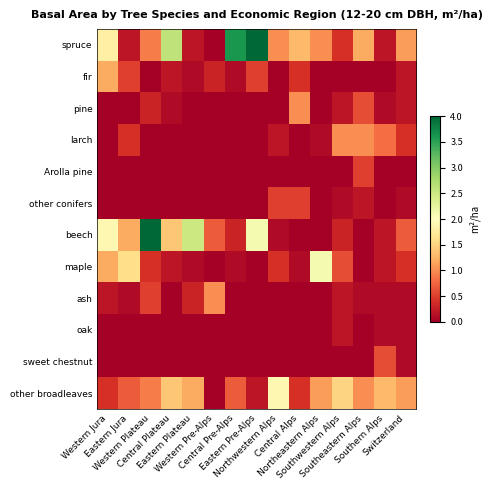

Which label corresponds to the smallest value in the chart?

Western Pre-Alps